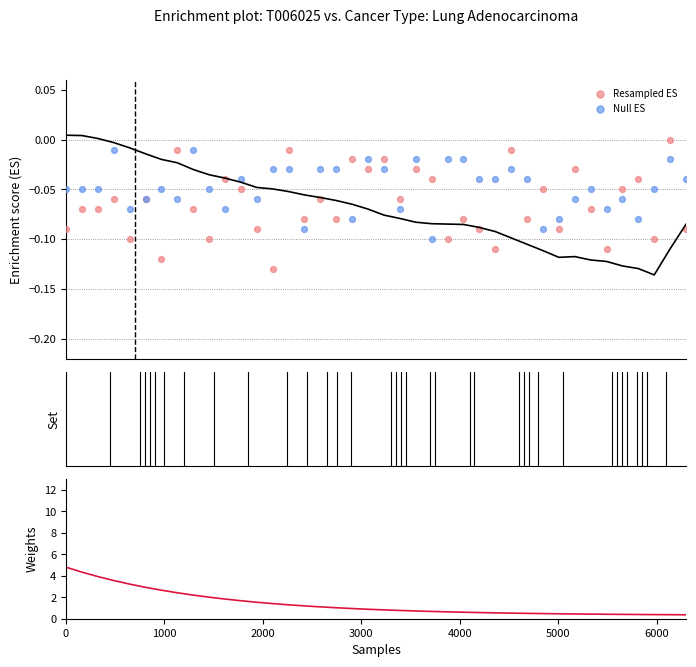

Which series reaches the minimum Y coordinate?

Resampled ES